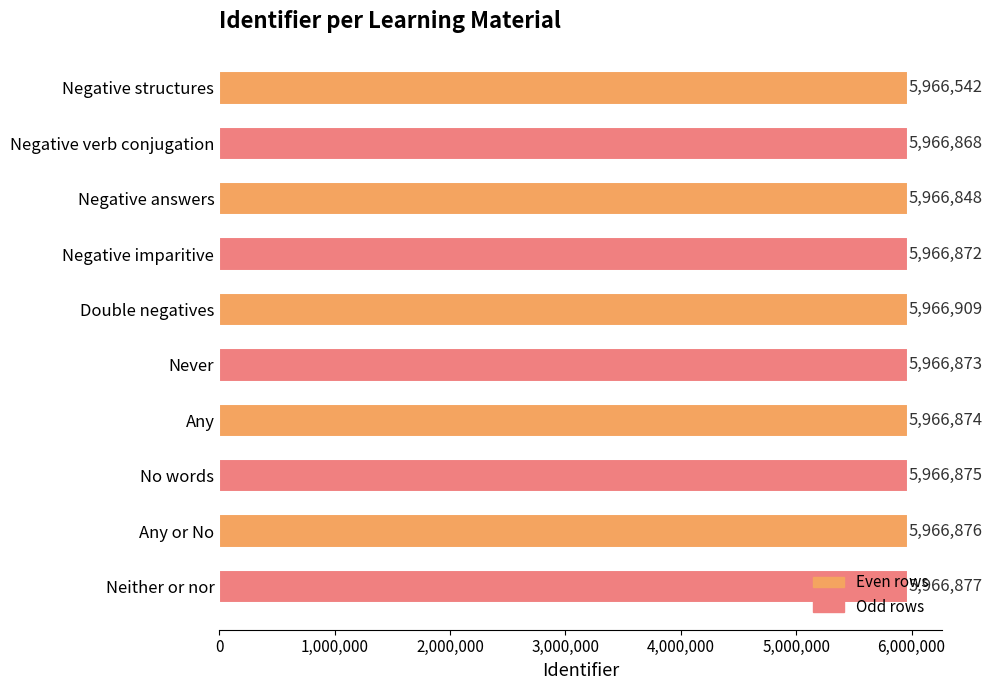

Rank the categories by value from highest to lowest.

Double negatives, Neither or nor, Any or No, No words, Any, Never, Negative imparitive, Negative verb conjugation, Negative answers, Negative structures